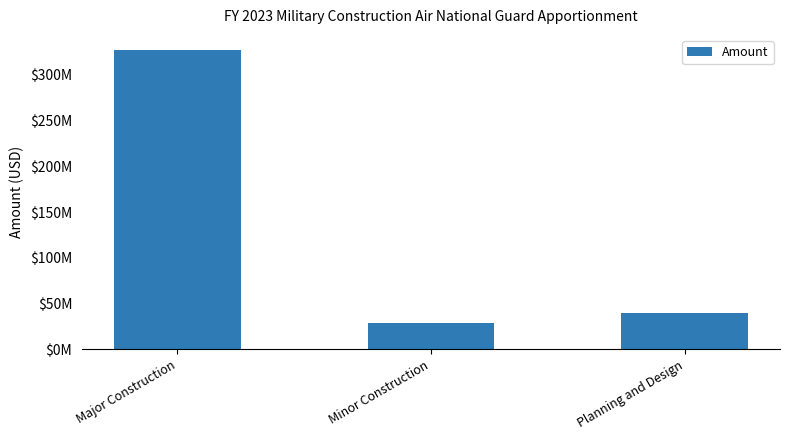

Are the bars grouped side by side (vs. stacked)?

No